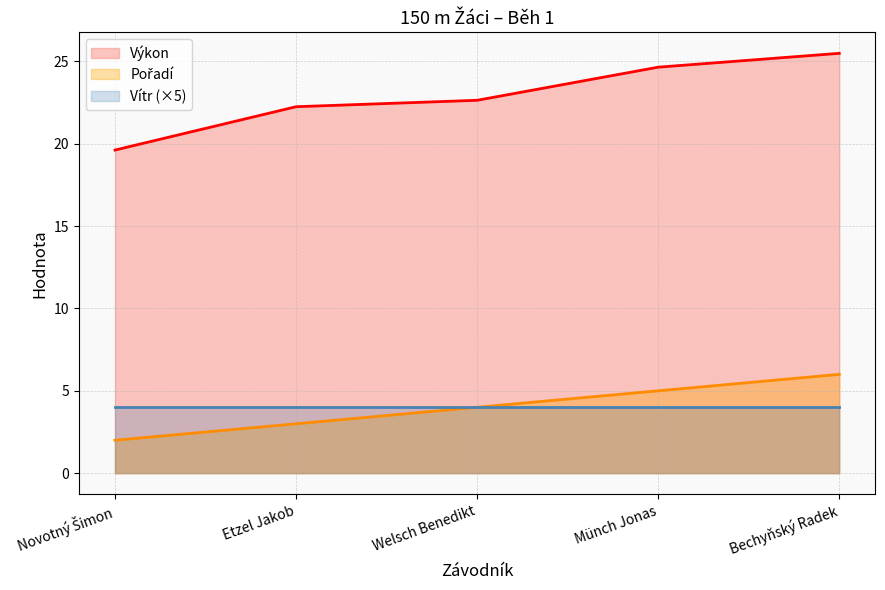

How many lines are shown in the chart?

3